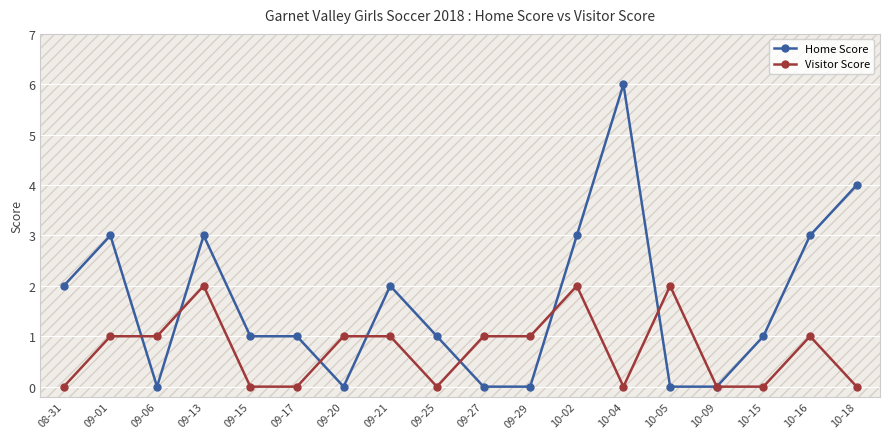

What is the difference between the second highest and second lowest values in the Visitor Score series?

2